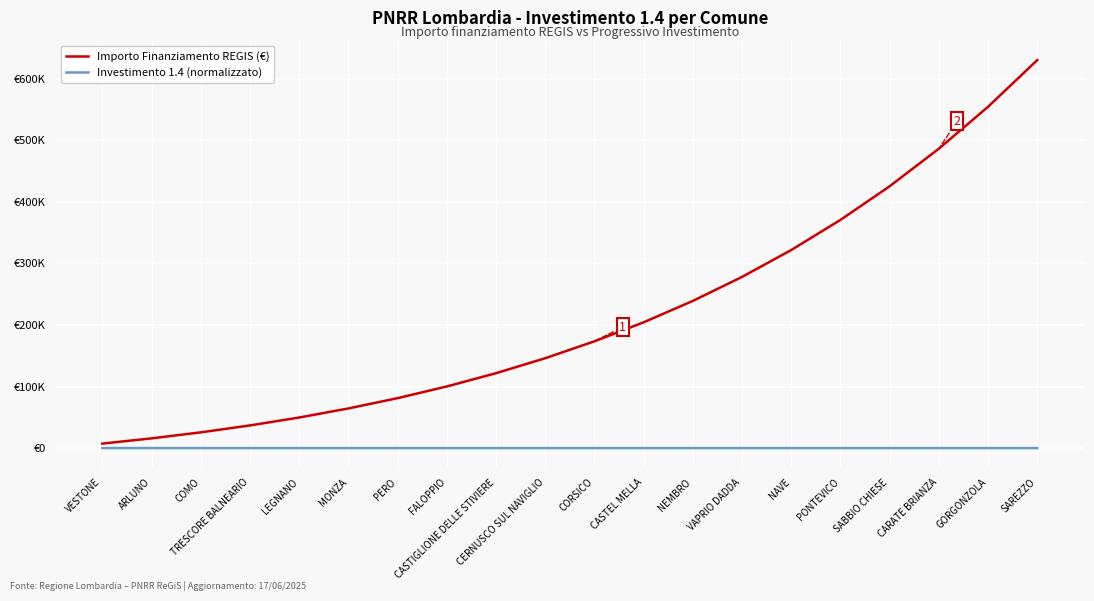

List the series in order of their peak value, lowest first.

Investimento 1.4 (normalizzato), Importo Finanziamento REGIS (€)